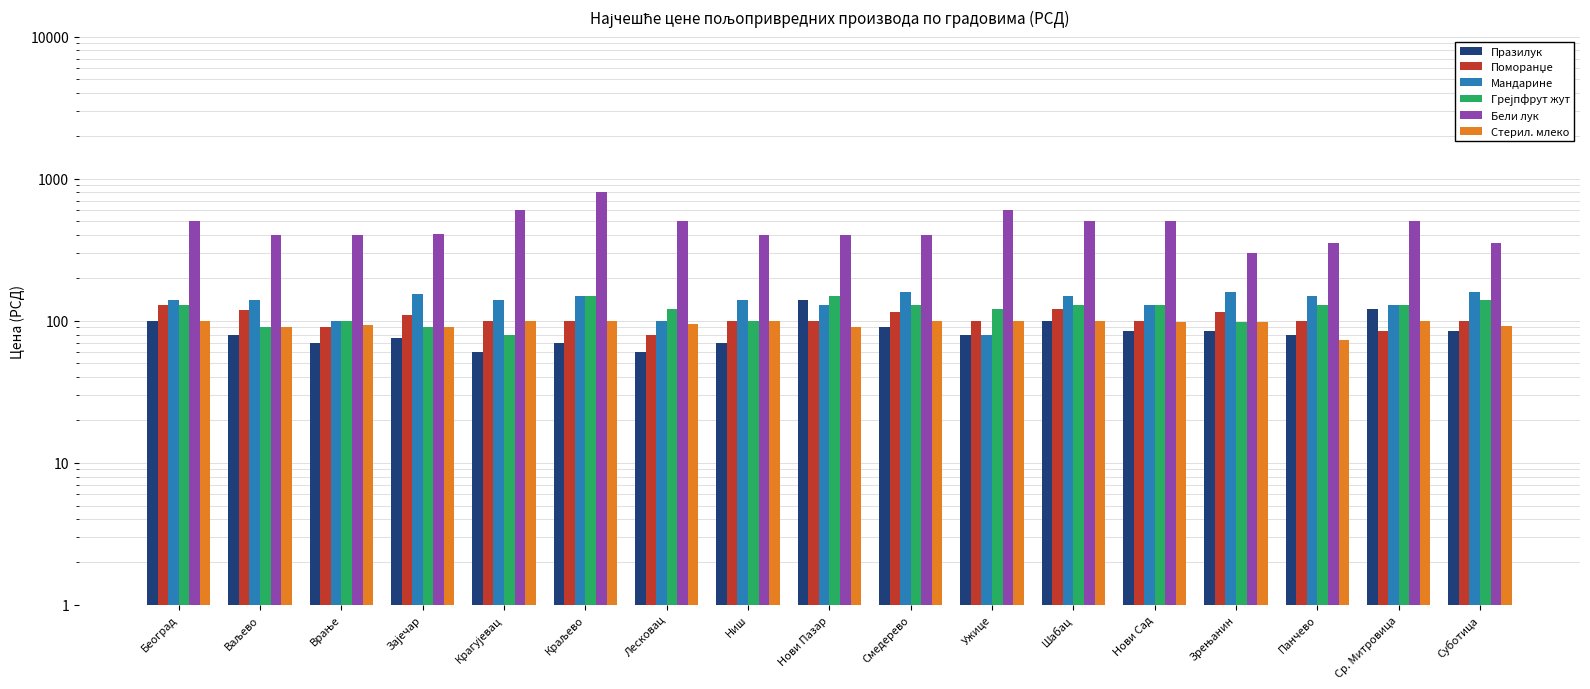

Reading left to right, transcribe all the data shown in this chart.

Празилук: 100.0	80.0	70.0	75.0	60.0	70.0	60.0	70.0	140.0	90.0	80.0	100.0	85.0	85.0	80.0	120.0	85.0
Поморанџе: 130.0	120.0	90.0	110.0	100.0	100.0	80.0	100.0	100.0	115.0	100.0	120.0	100.0	115.0	100.0	85.0	100.0
Мандарине: 140.0	140.0	100.0	155.0	140.0	150.0	100.0	140.0	130.0	160.0	80.0	150.0	130.0	160.0	150.0	130.0	160.0
Грејпфрут жут: 130.0	90.0	100.0	90.0	80.0	150.0	120.0	100.0	150.0	130.0	120.0	130.0	130.0	98.0	130.0	130.0	140.0
Бели лук: 500.0	400.0	400.0	405.0	600.0	800.0	500.0	400.0	400.0	400.0	600.0	500.0	500.0	300.0	350.0	500.0	350.0
Стерил. млеко: 100.0	90.0	93.0	90.0	100.0	100.0	95.0	100.0	90.0	100.0	100.0	100.0	98.0	98.0	72.9	100.0	92.0